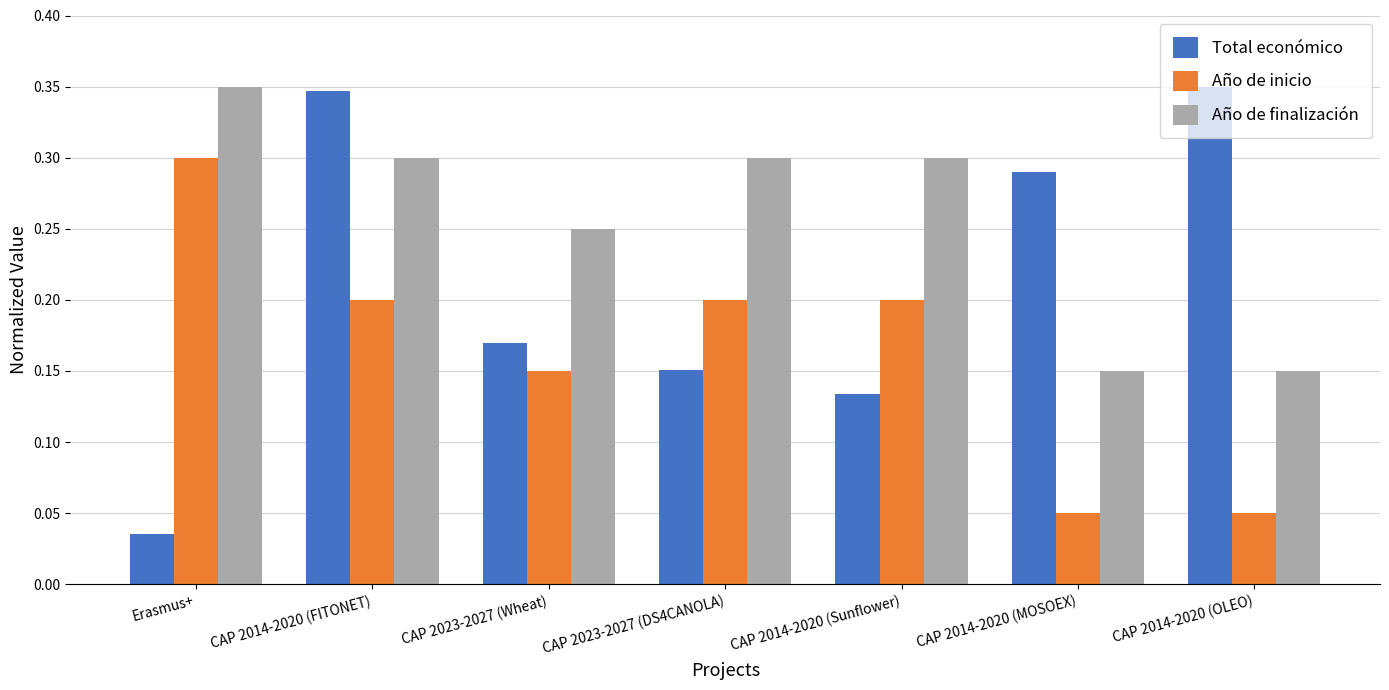

Which series changed the most between CAP 2014-2020 (FITONET) and CAP 2023-2027 (DS4CANOLA)?

Total económico